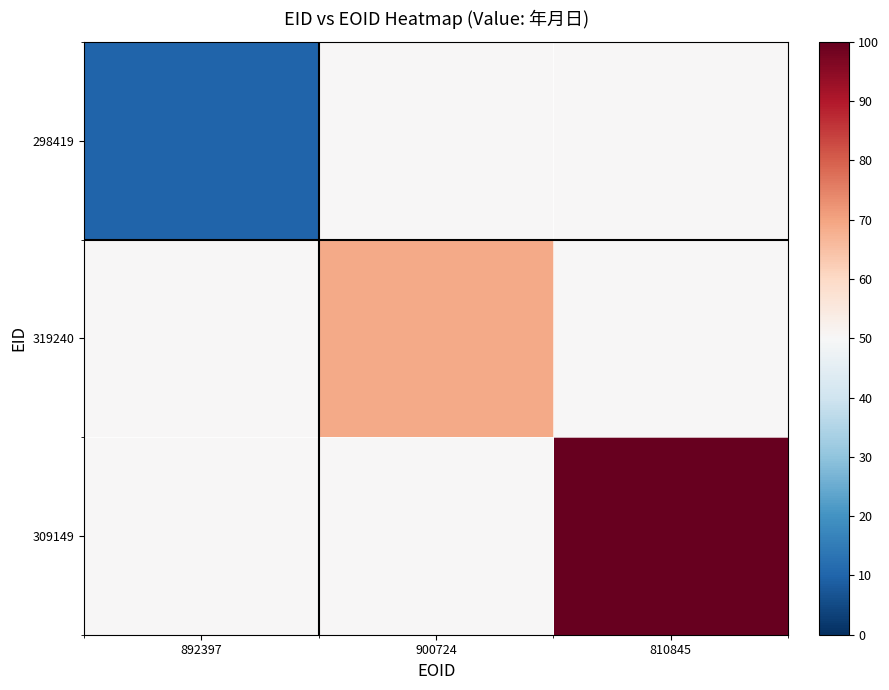

At 810845, list the series in order from largest to smallest.

309149, 298419, 319240